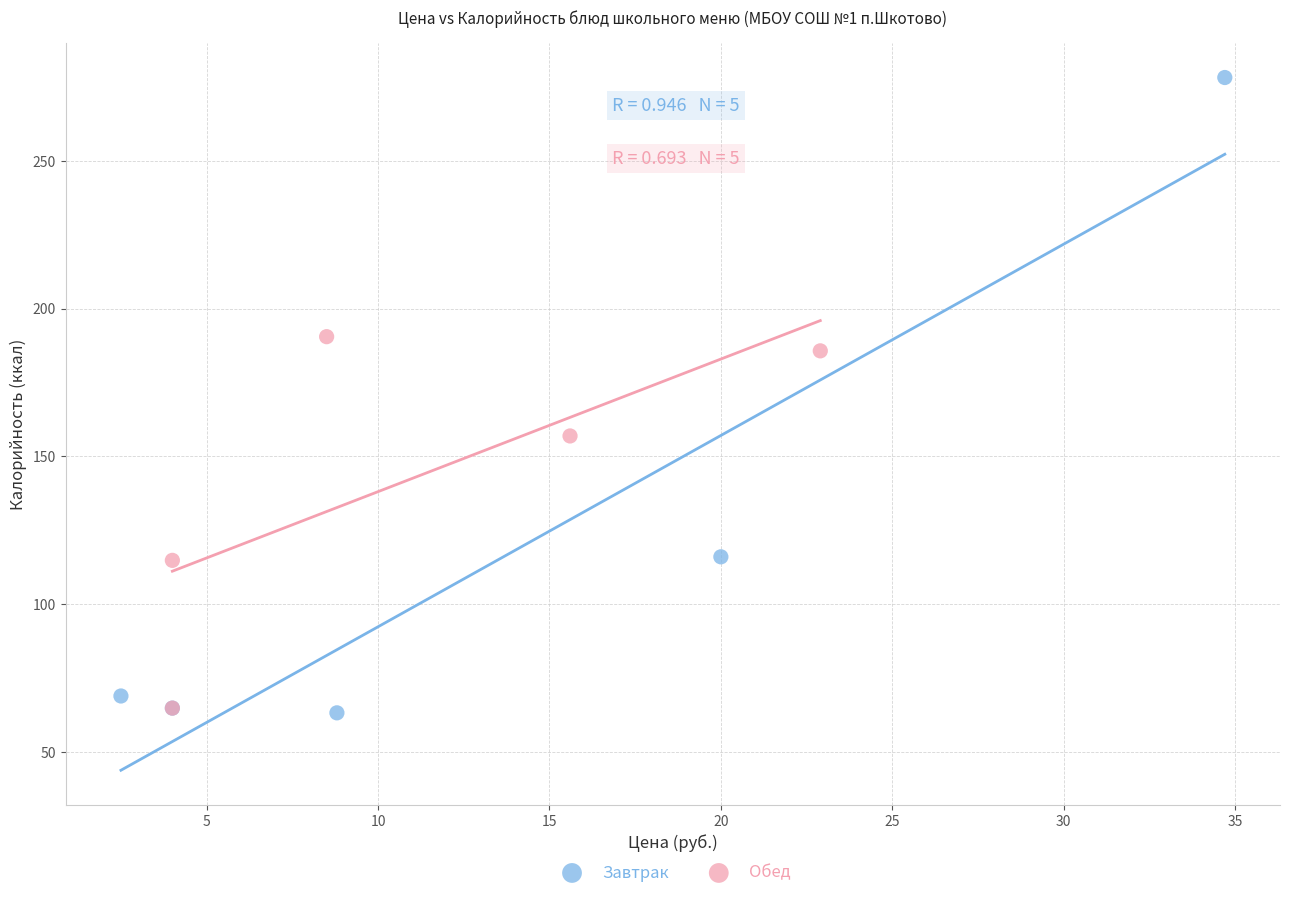

What are all the series names shown in the legend?

Завтрак, Обед